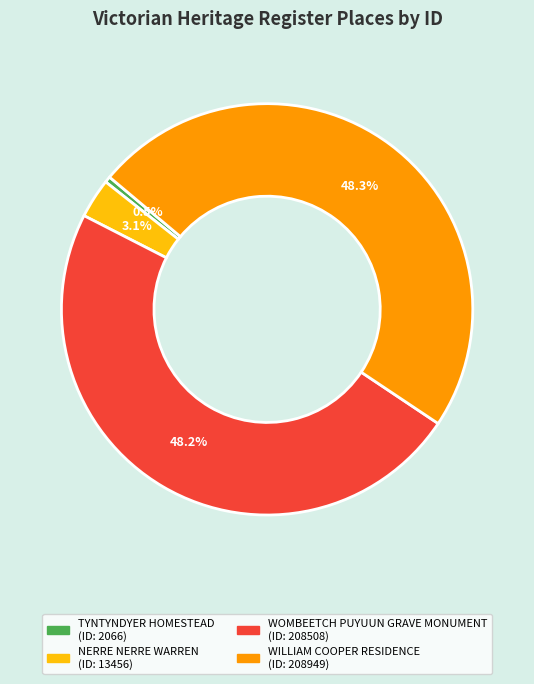

What is the smallest slice in the pie chart?

TYNTYNDYER HOMESTEAD